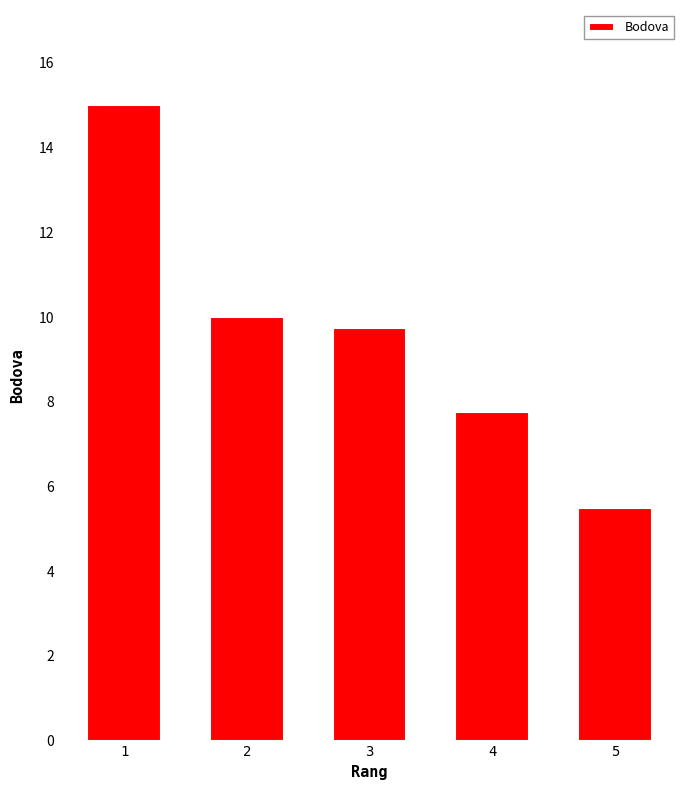

What is the minimum value shown in the chart?

5.5